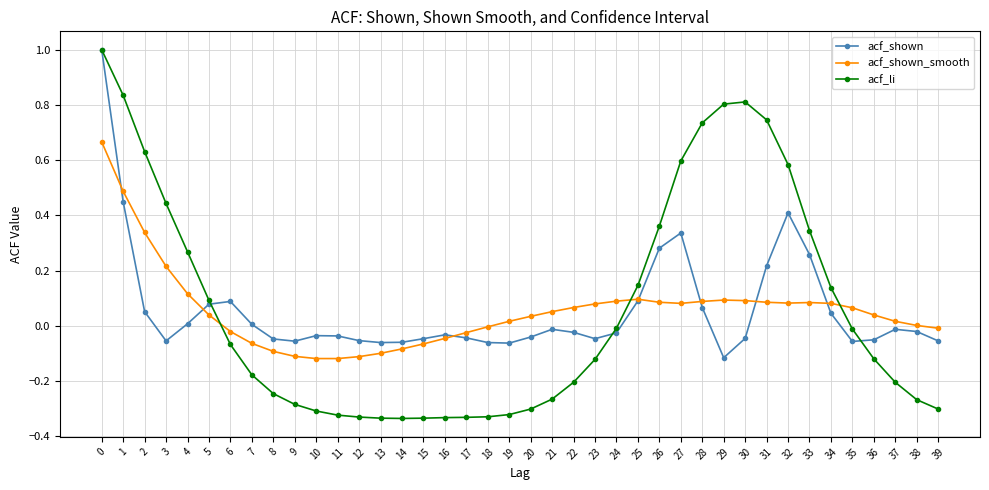

How many lines are shown in the chart?

3